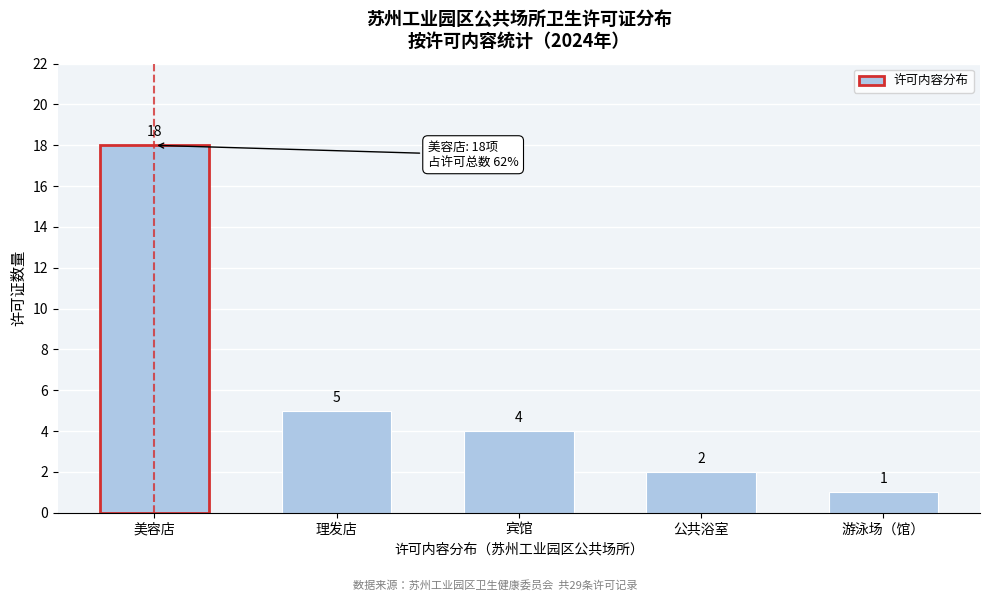

Reading right to left, extract all data points from this chart.

游泳场（馆）=1	公共浴室=2	宾馆=4	理发店=5	美容店=18